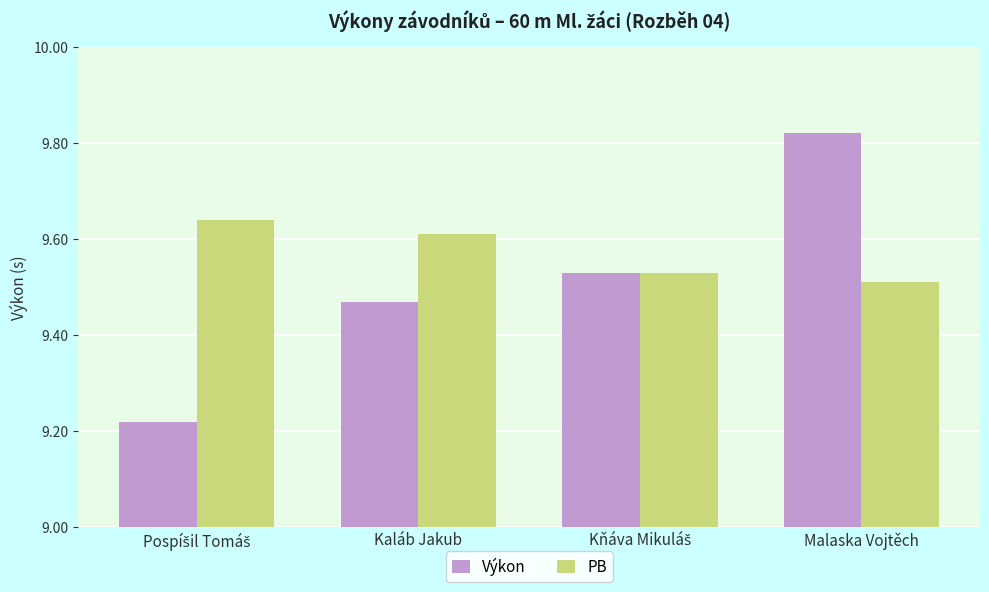

List the series in order of their peak value, highest first.

Výkon, PB